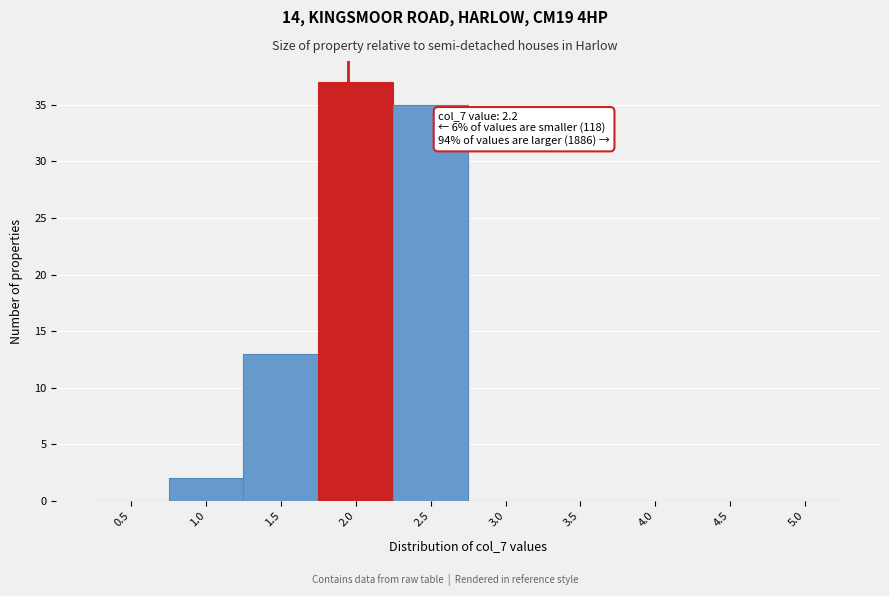

Reading left to right, transcribe all the data shown in this chart.

0.5=0	1.0=2	1.5=13	2.0=37	2.5=35	3.0=0	3.5=0	4.0=0	4.5=0	5.0=0